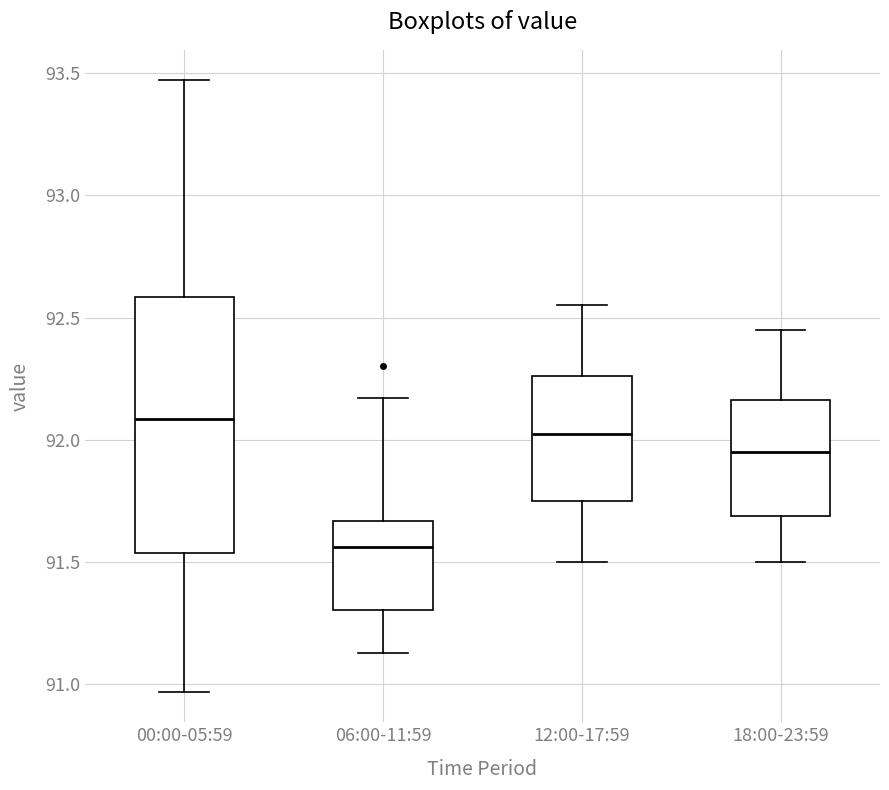

Reading left to right, read every box against the y-axis: the position of its median line, the range the box covers, and the ends of its whiskers. The values are not printed on the chart, so give them approximately, as read against the axis.

00:00-05:59: median 92.10, box 91.55 to 92.60, whiskers 90.95 to 93.45
06:00-11:59: median 91.55, box 91.30 to 91.65, whiskers 91.15 to 92.15
12:00-17:59: median 92.05, box 91.75 to 92.25, whiskers 91.50 to 92.55
18:00-23:59: median 91.95, box 91.70 to 92.15, whiskers 91.50 to 92.45